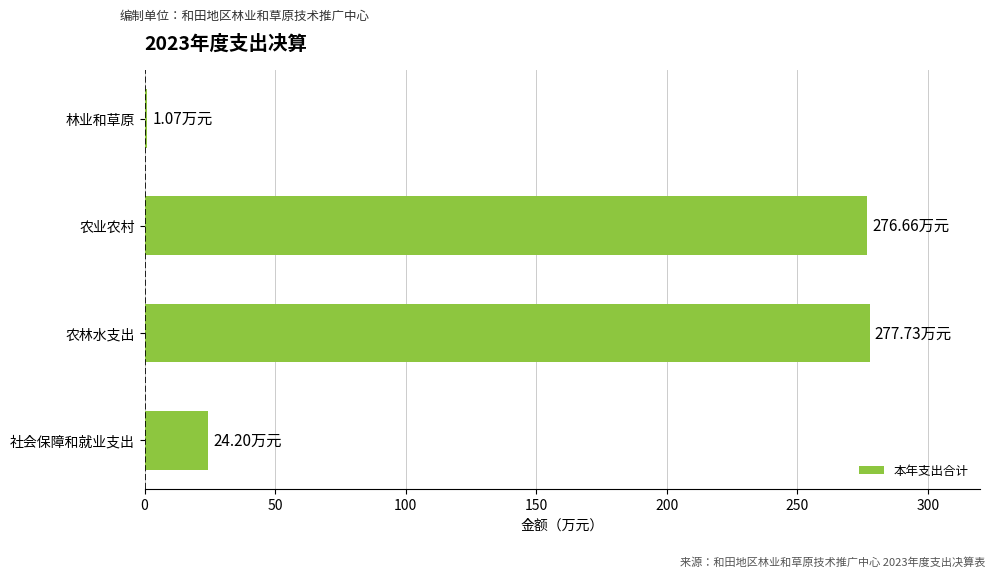

Are the bars horizontal?

Yes